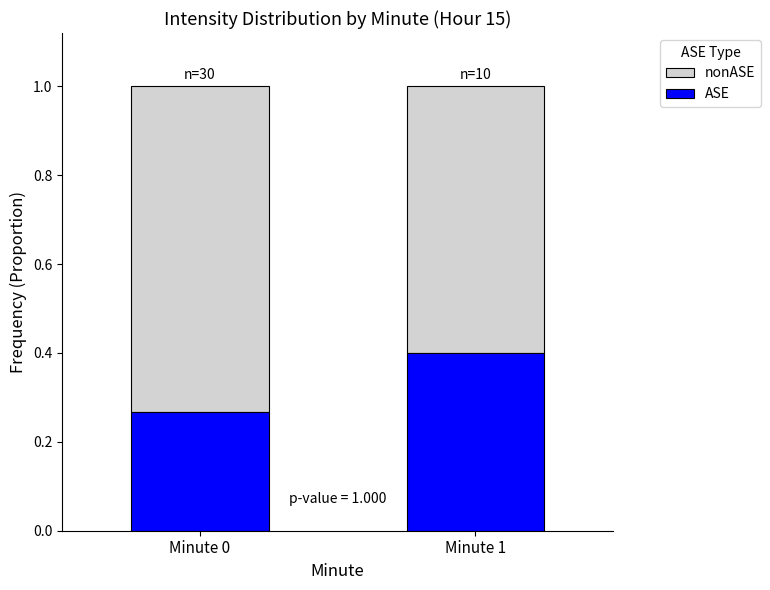

At which label is ASE closest to 0?

Minute 0